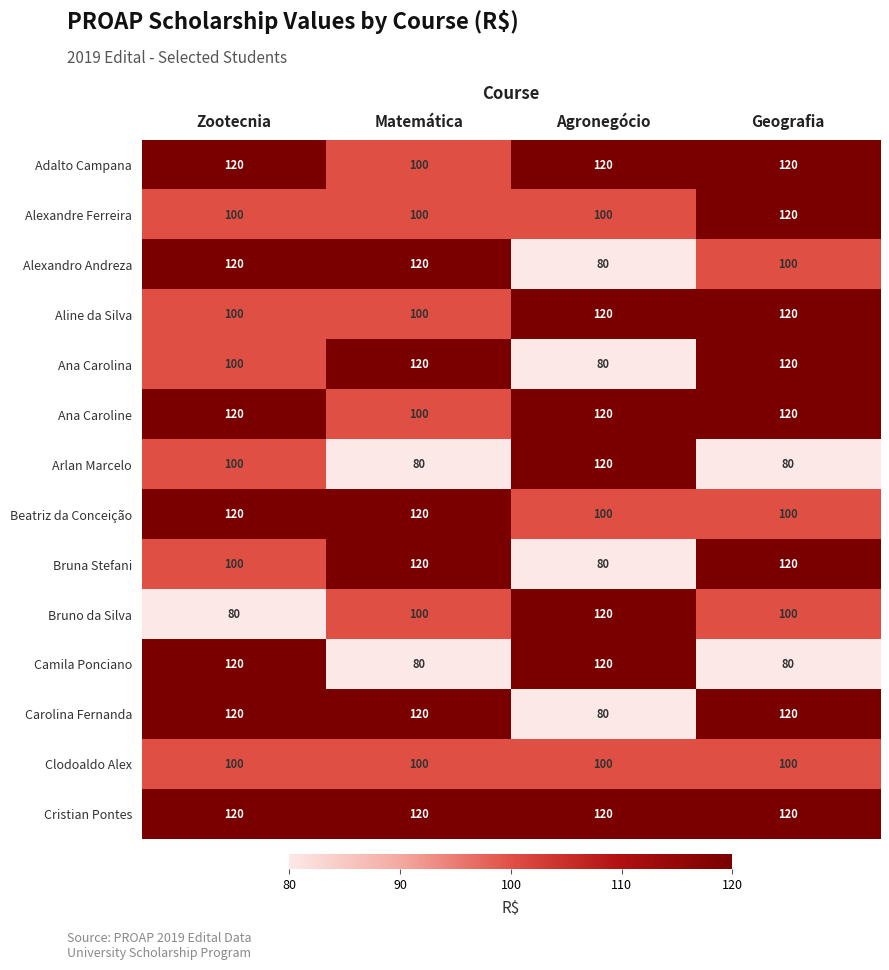

Which category has the lowest value in the Ana Carolina series?

Agronegócio